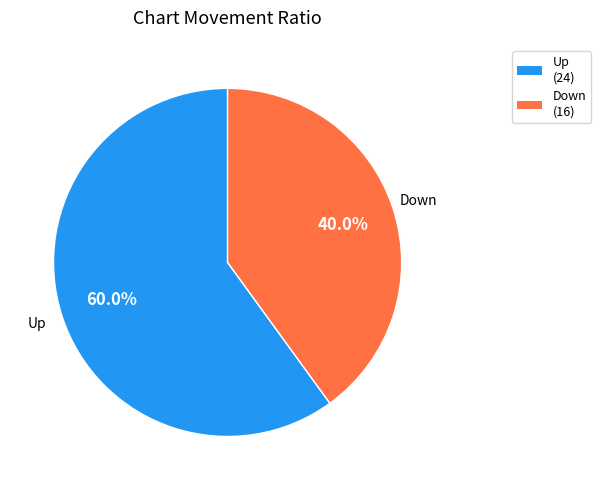

Is there a majority slice in this chart?

Yes